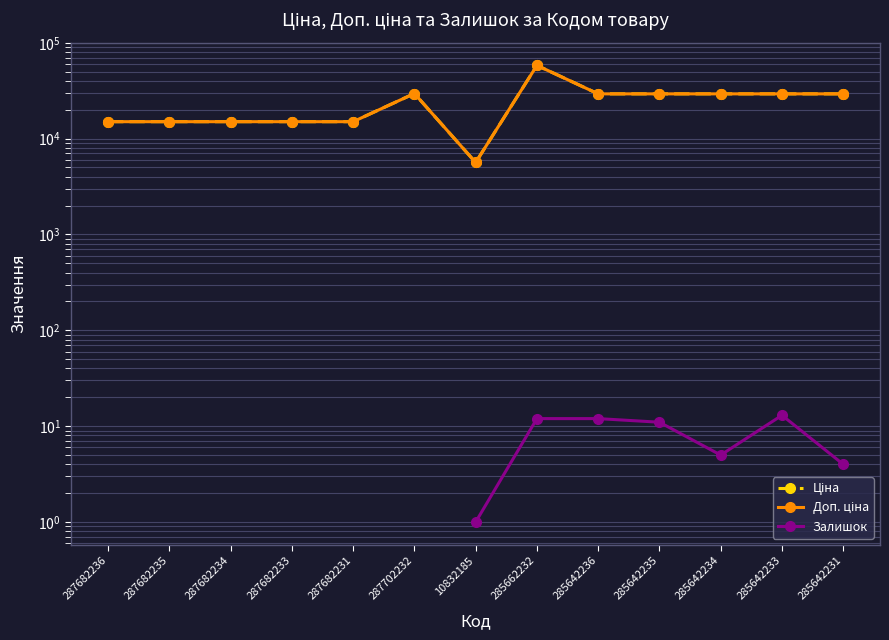

Which category has the lowest value across all series?

10832185